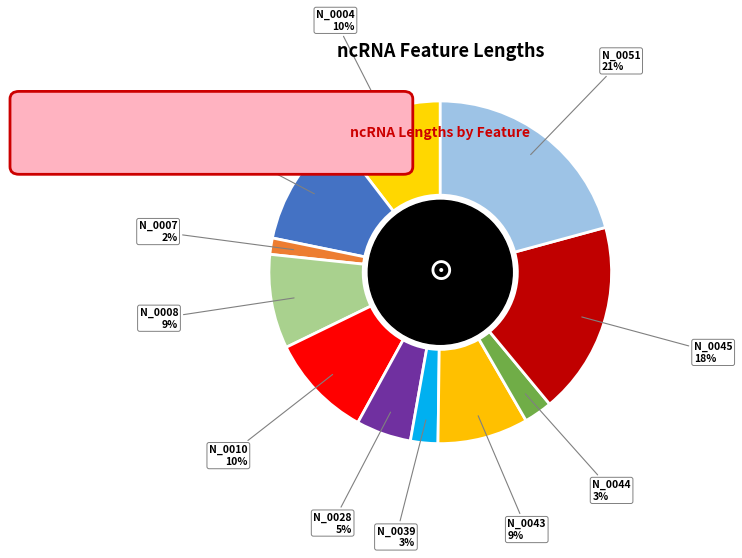

To the nearest percent, what percentage of the pie is THC0290_N_0006?

11%